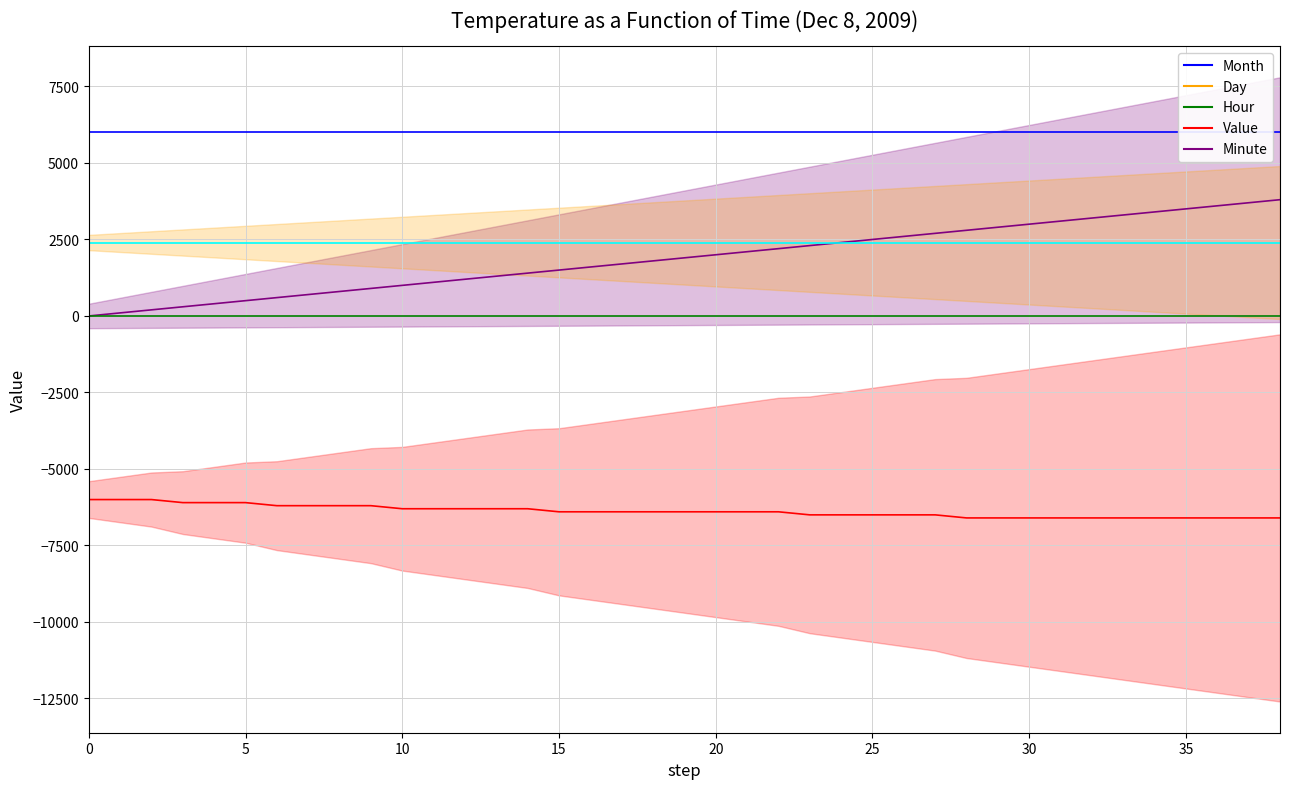

True or false: Minute_line and Hour cross at least once.

False